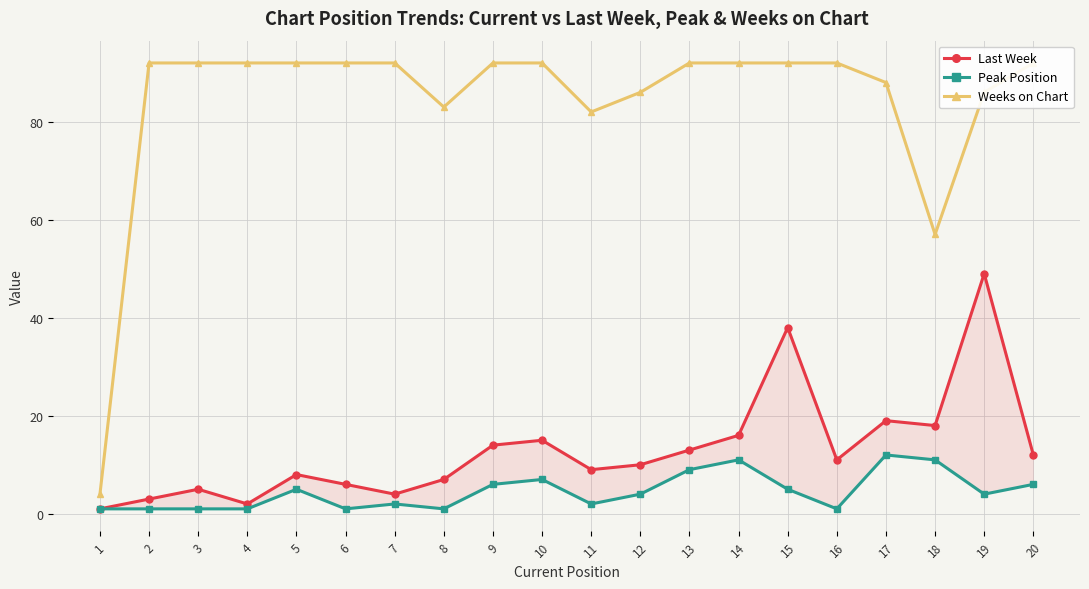

At which category is the sum across all series the highest?

19